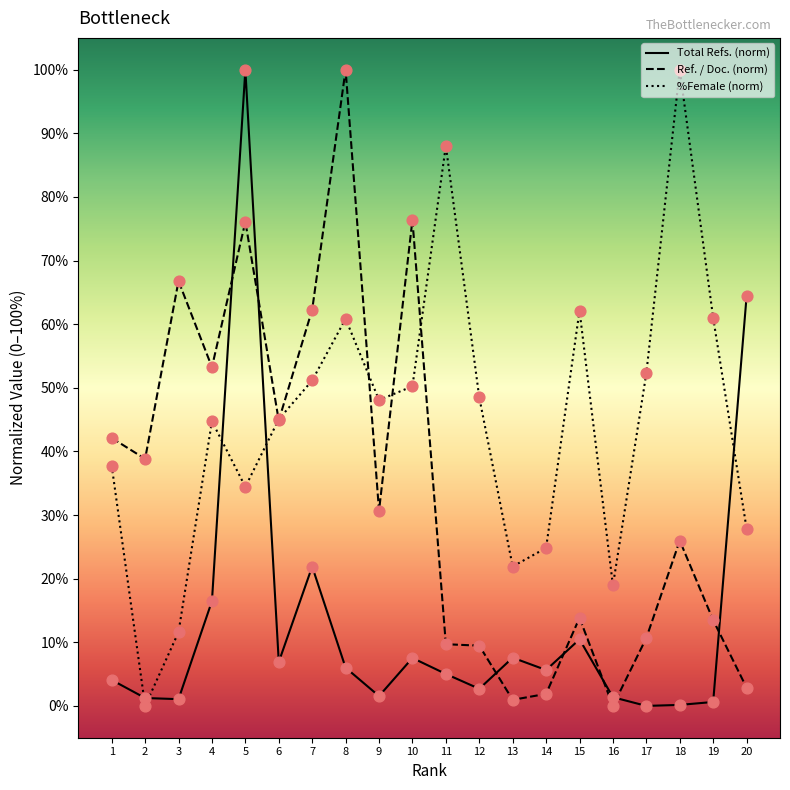

List the series in order of their overall mean, highest first.

%Female (norm), Ref. / Doc. (norm), Total Refs. (norm)